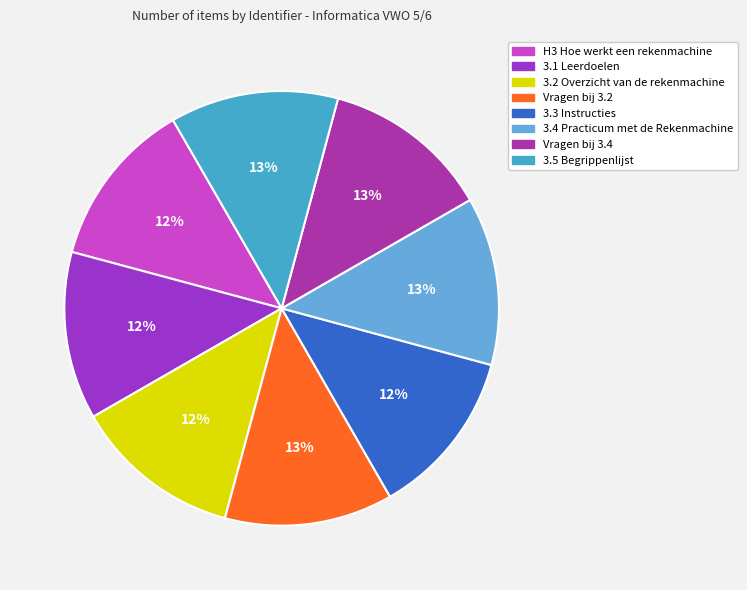

How many slices are in this pie chart?

8